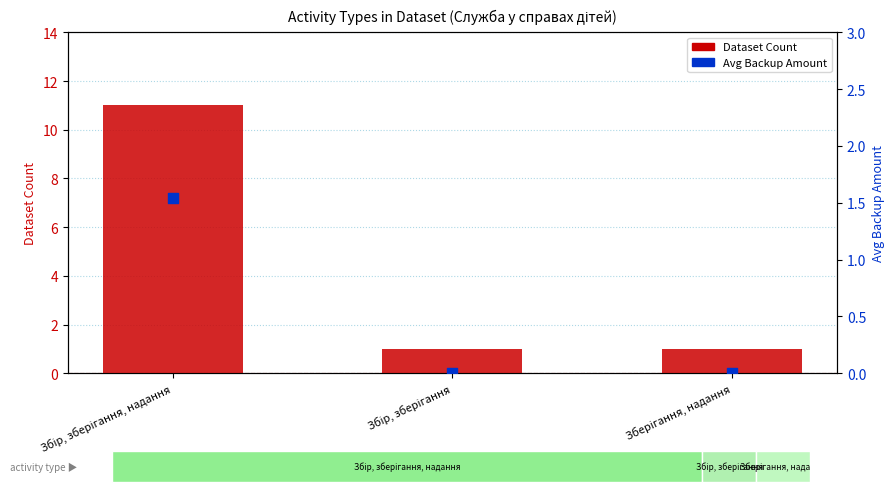

At how many categories does at least one series exceed 3?

1